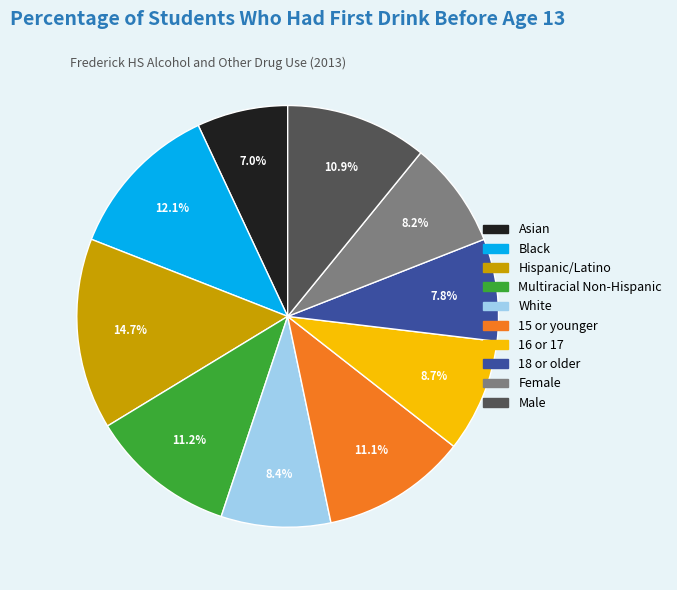

To the nearest percent, what is the combined percentage of 16 or 17 and Asian?

16%